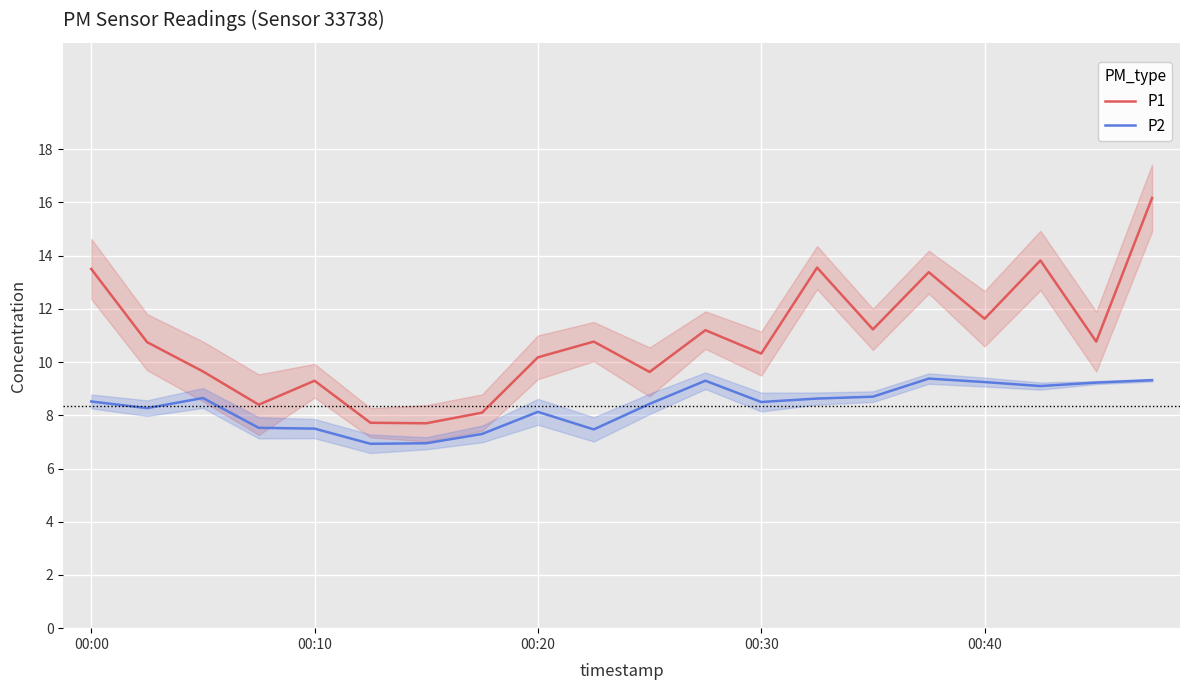

What value does the P2 series have at 17?

9.1